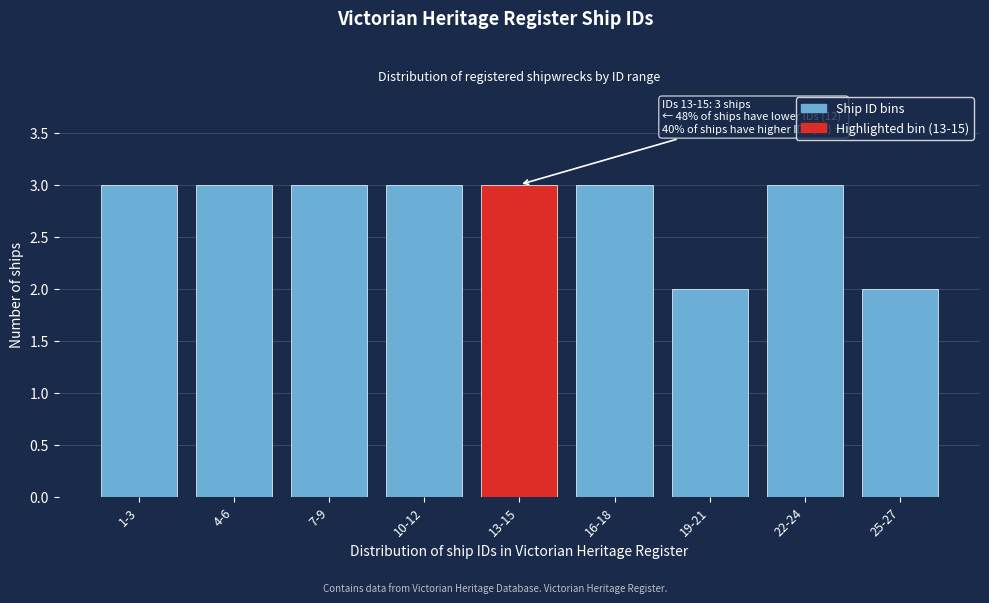

Reading left to right, what are all the values shown in this chart?

1-3=3	4-6=3	7-9=3	10-12=3	13-15=3	16-18=3	19-21=2	22-24=3	25-27=2